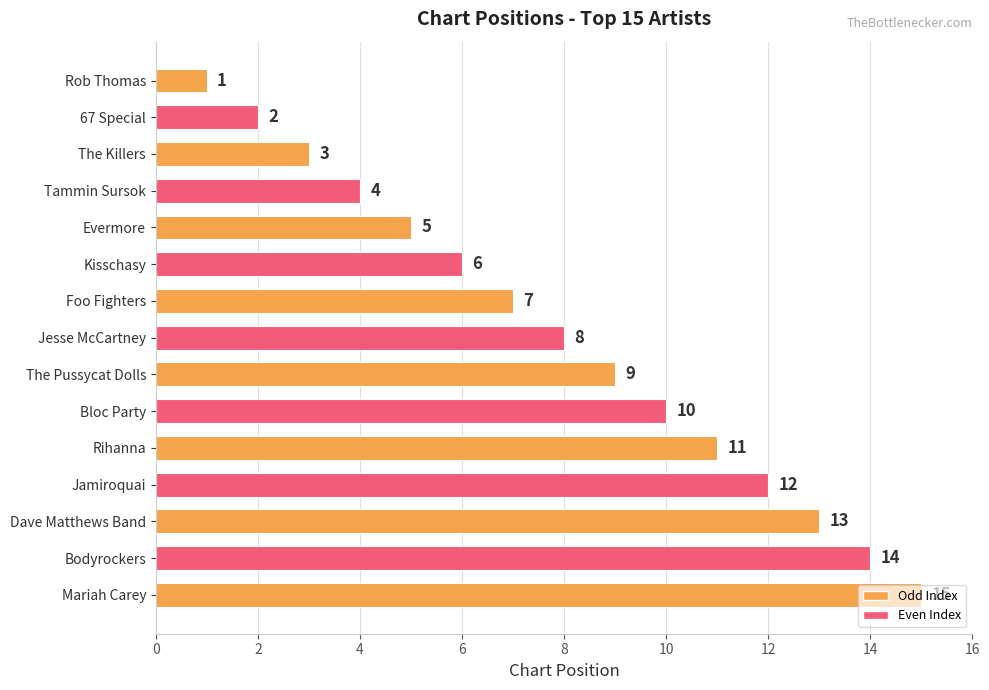

What is the greatest value displayed?

15